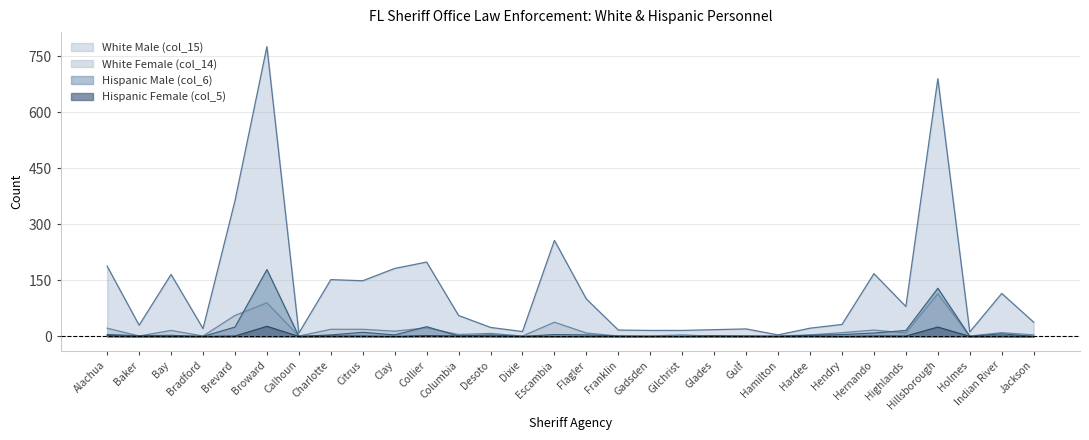

True or false: Hispanic Female (col_5) and White Female (col_14) intersect in this chart.

False